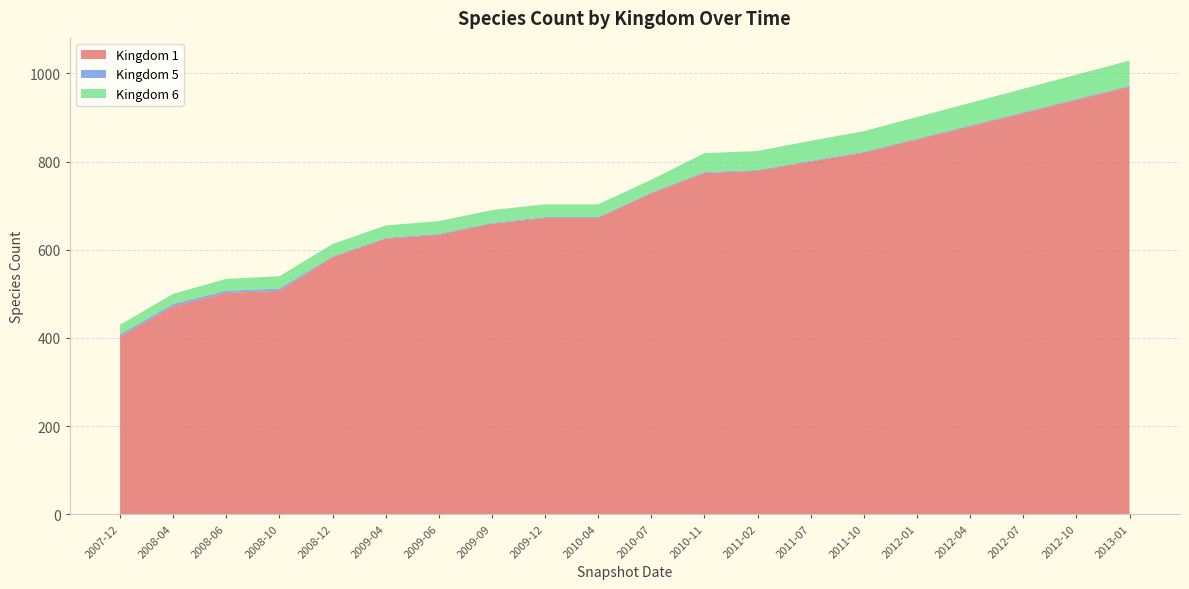

Reading left to right, transcribe all the data shown in this chart.

Kingdom 1: 0=403	1=472	2=502	3=507	4=583	5=625	6=634	7=659	8=672	9=672	10=728	11=774	12=779	13=800	14=820	15=850	16=880	17=910	18=940	19=970
Kingdom 5: 0=5	1=5	2=5	3=5	4=2	5=2	6=2	7=2	8=2	9=2	10=2	11=2	12=2	13=2	14=2	15=2	16=2	17=2	18=2	19=2
Kingdom 6: 0=22	1=23	2=27	3=28	4=28	5=28	6=29	7=29	8=29	9=29	10=29	11=43	12=43	13=45	14=47	15=49	16=51	17=53	18=55	19=57